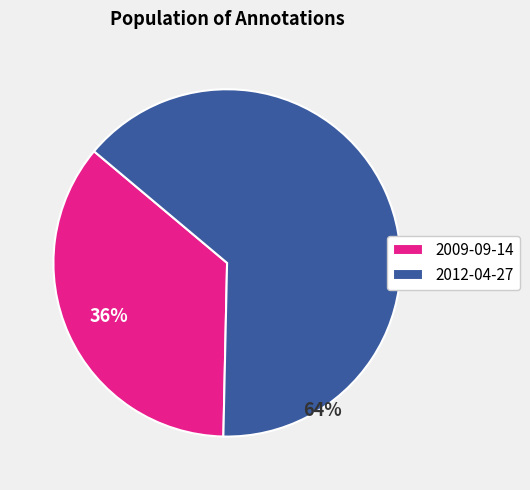

To the nearest percent, what is the difference between the 2012-04-27 and 2009-09-14 slice percentages?

28%